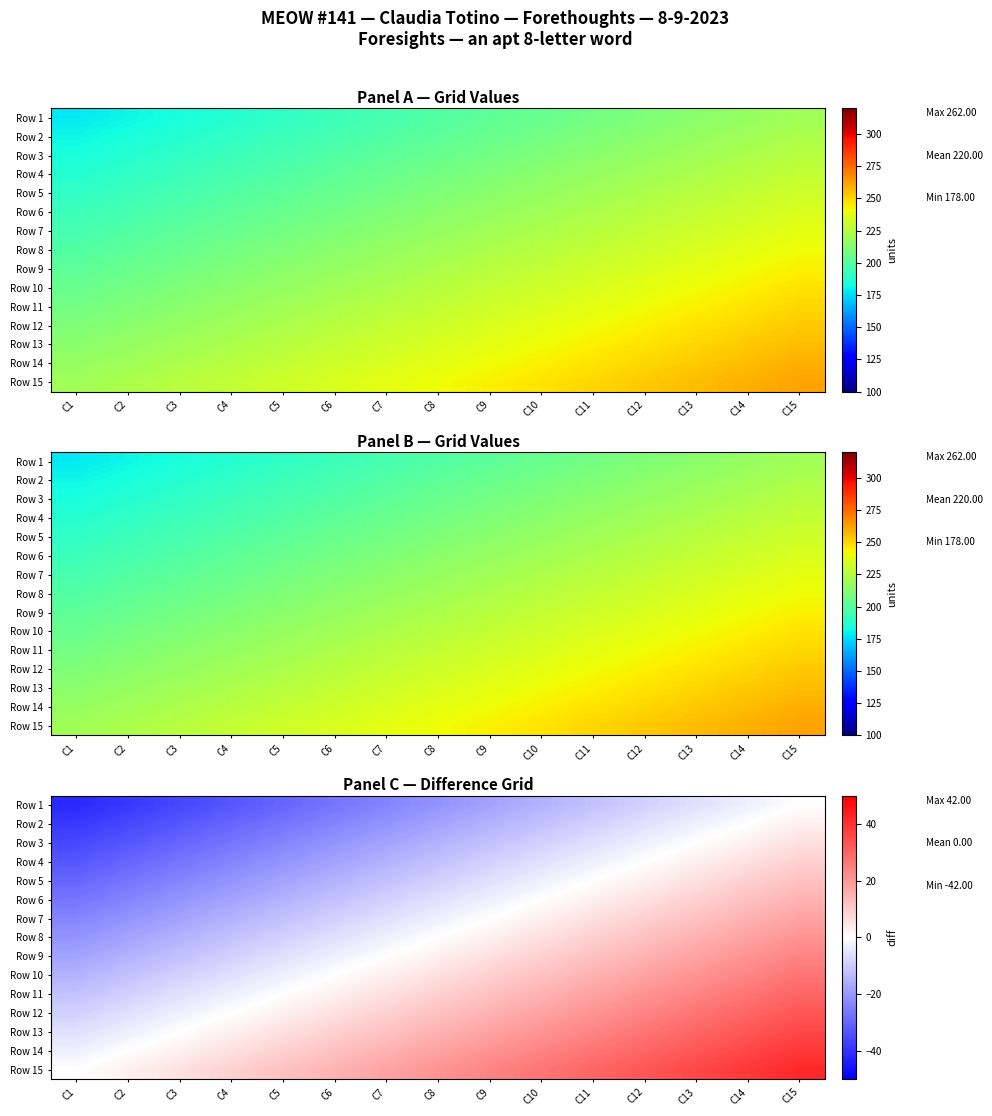

What is the difference between the Row 1 values at C7 and C15?

24